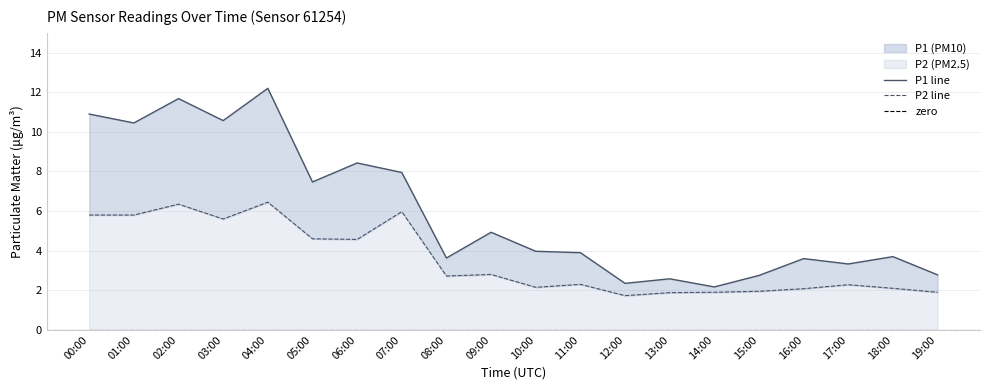

How many lines are shown in the chart?

2